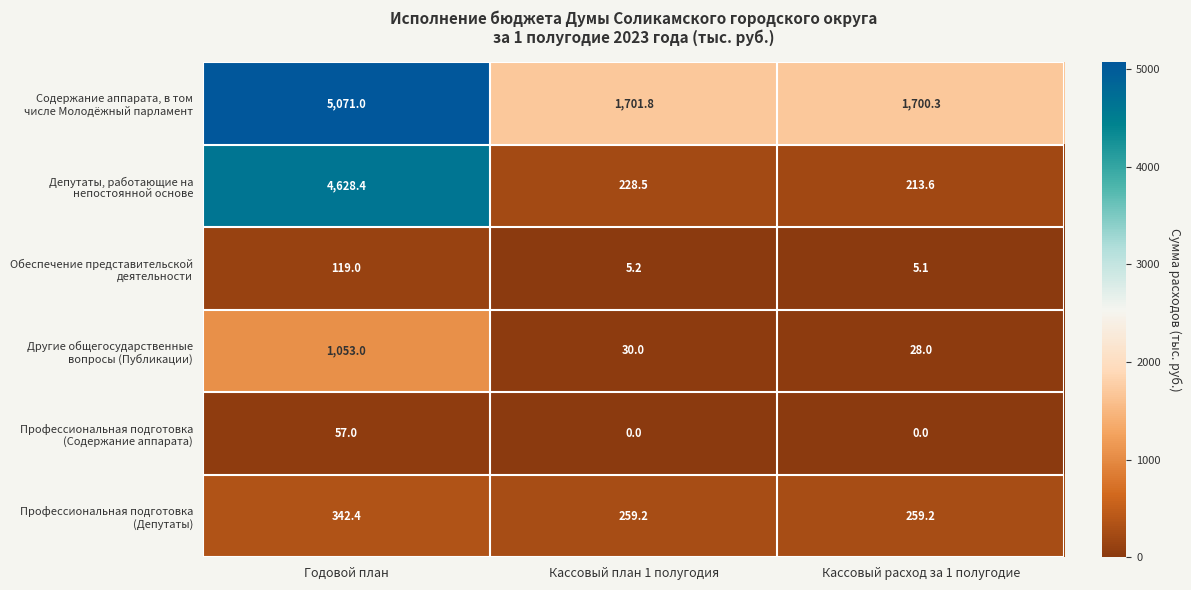

How many distinct data groups are displayed?

6